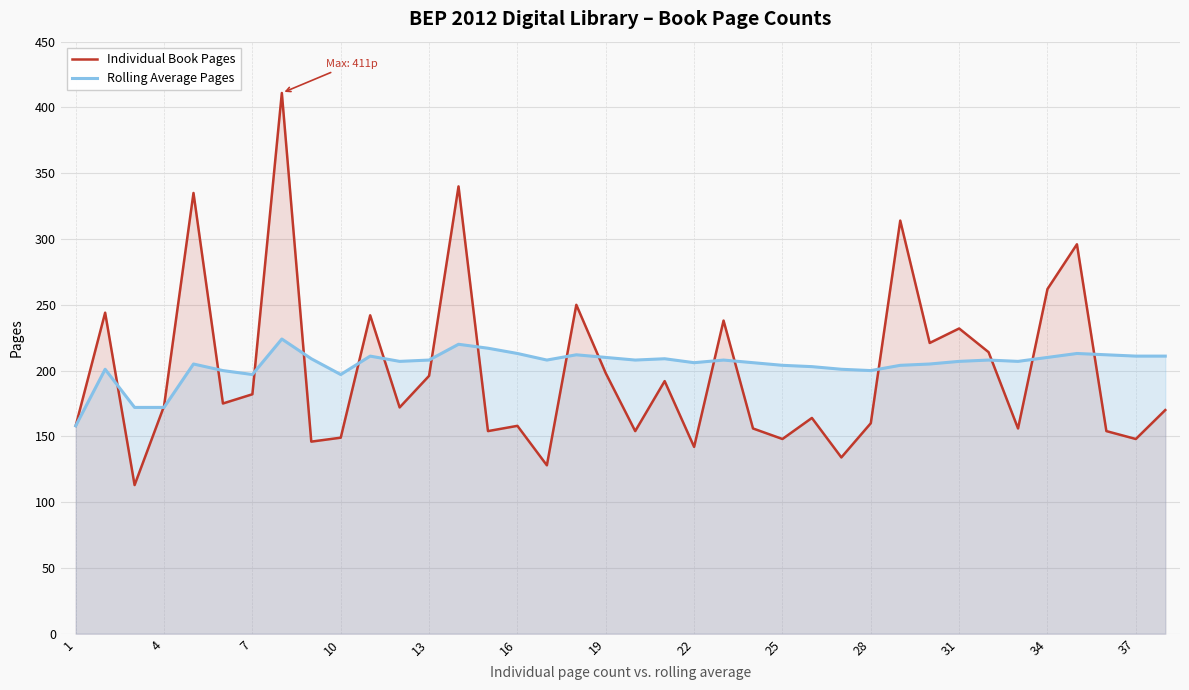

Between 22 and 34, which series saw the biggest shift?

Individual Book Pages